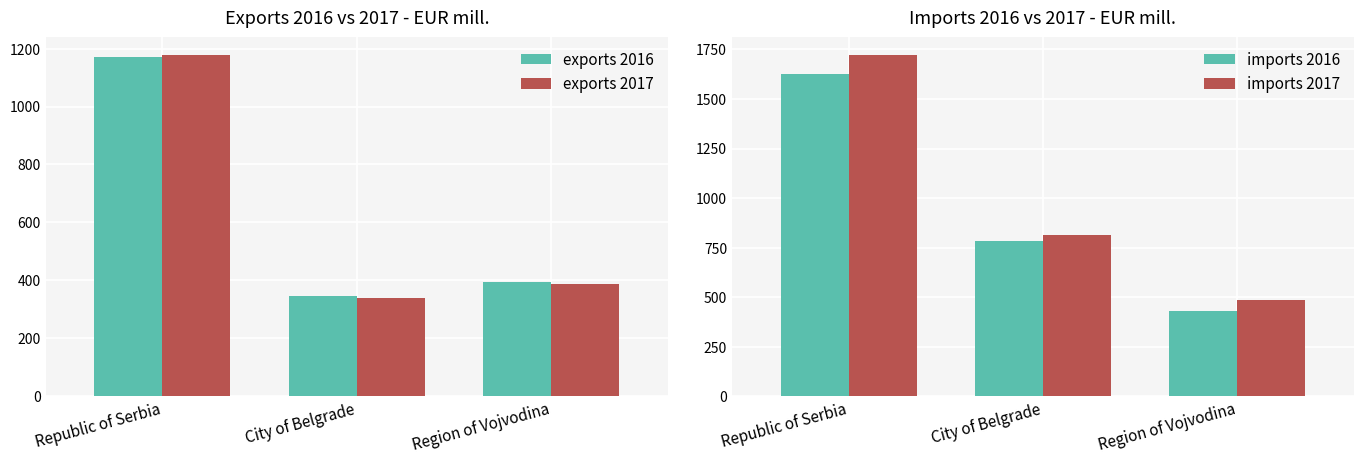

At Republic of Serbia, list the series in order from smallest to largest.

exports 2016, exports 2017, imports 2016, imports 2017